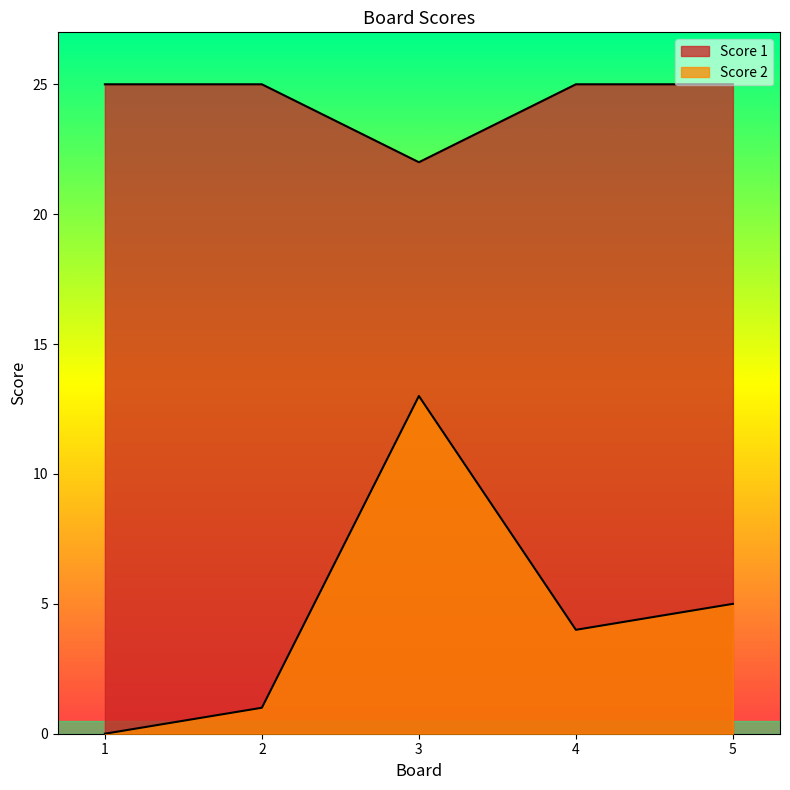

What is the maximum value shown in the chart?

25